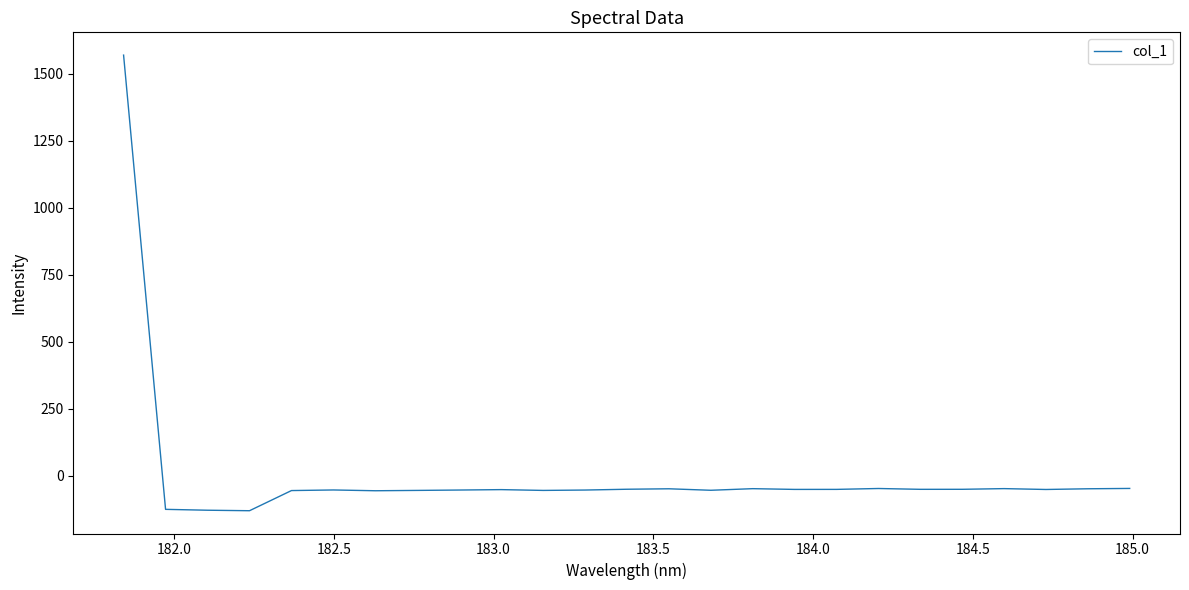

What is the minimum value shown in the chart?

-129.7